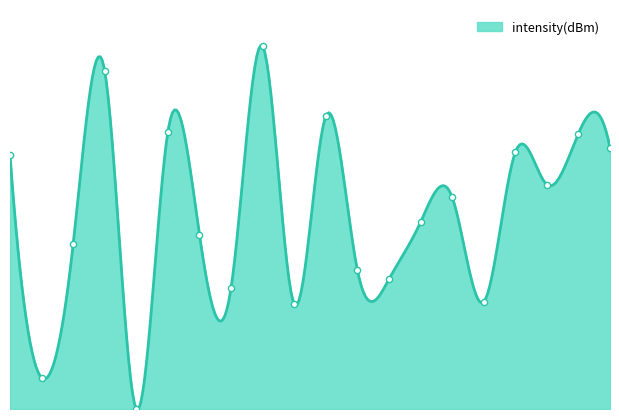

Between 12 and 32, which is larger?

32